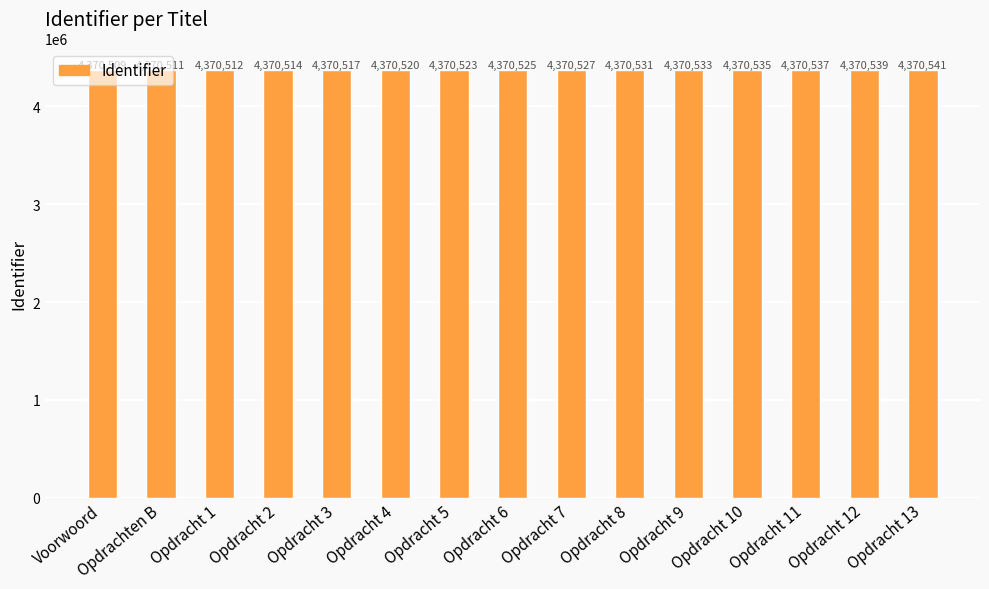

Is it true that the value at Opdracht 8 is 2799926?

False